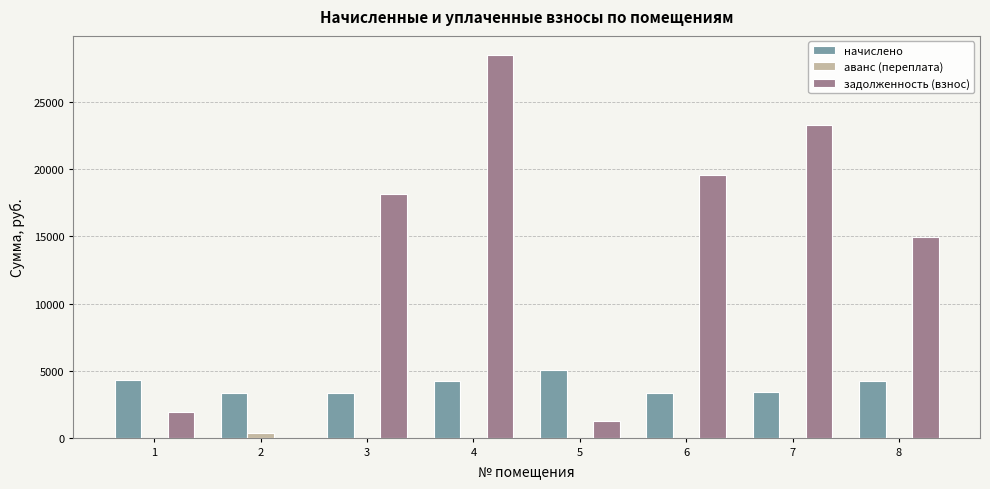

Between 3 and 6, which series saw the biggest shift?

задолженность (взнос)